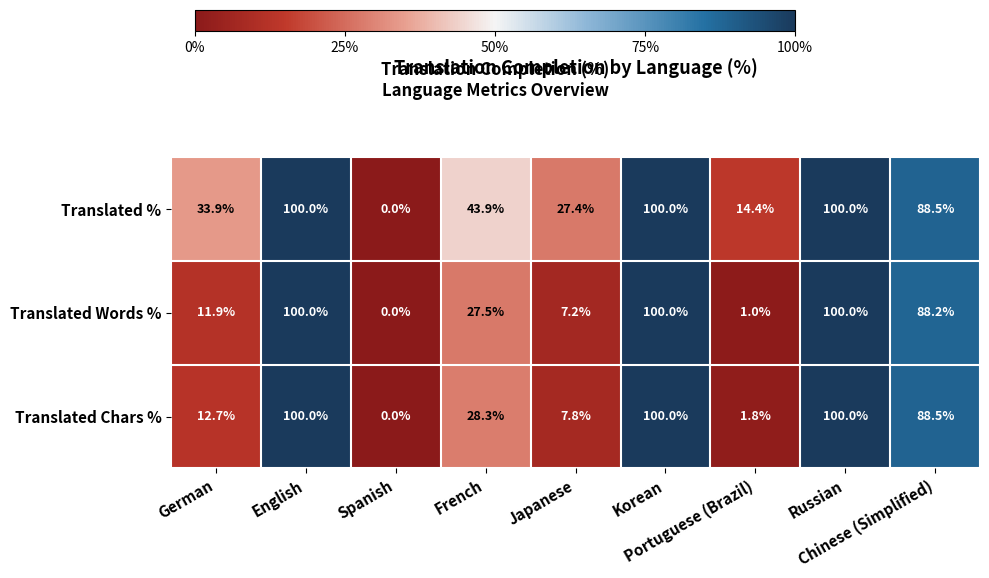

At Japanese, list the series in order from smallest to largest.

Translated Words %, Translated Chars %, Translated %